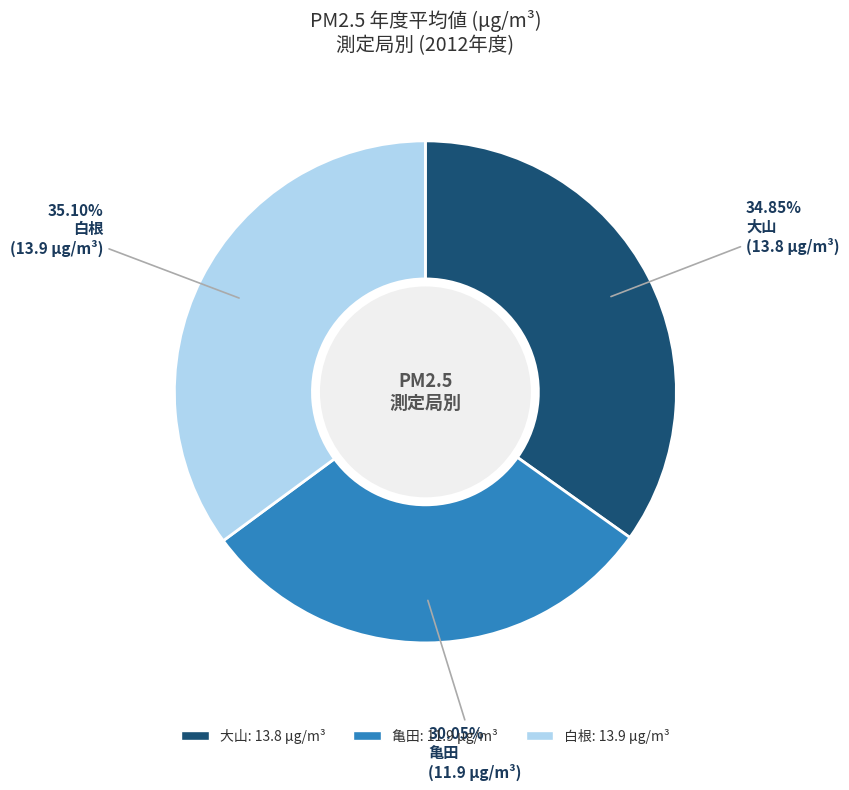

How many segments does this pie chart have?

3